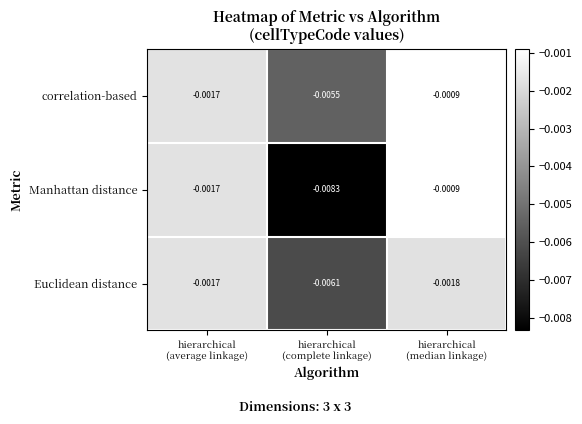

Which series has the largest total across all categories?

correlation-based